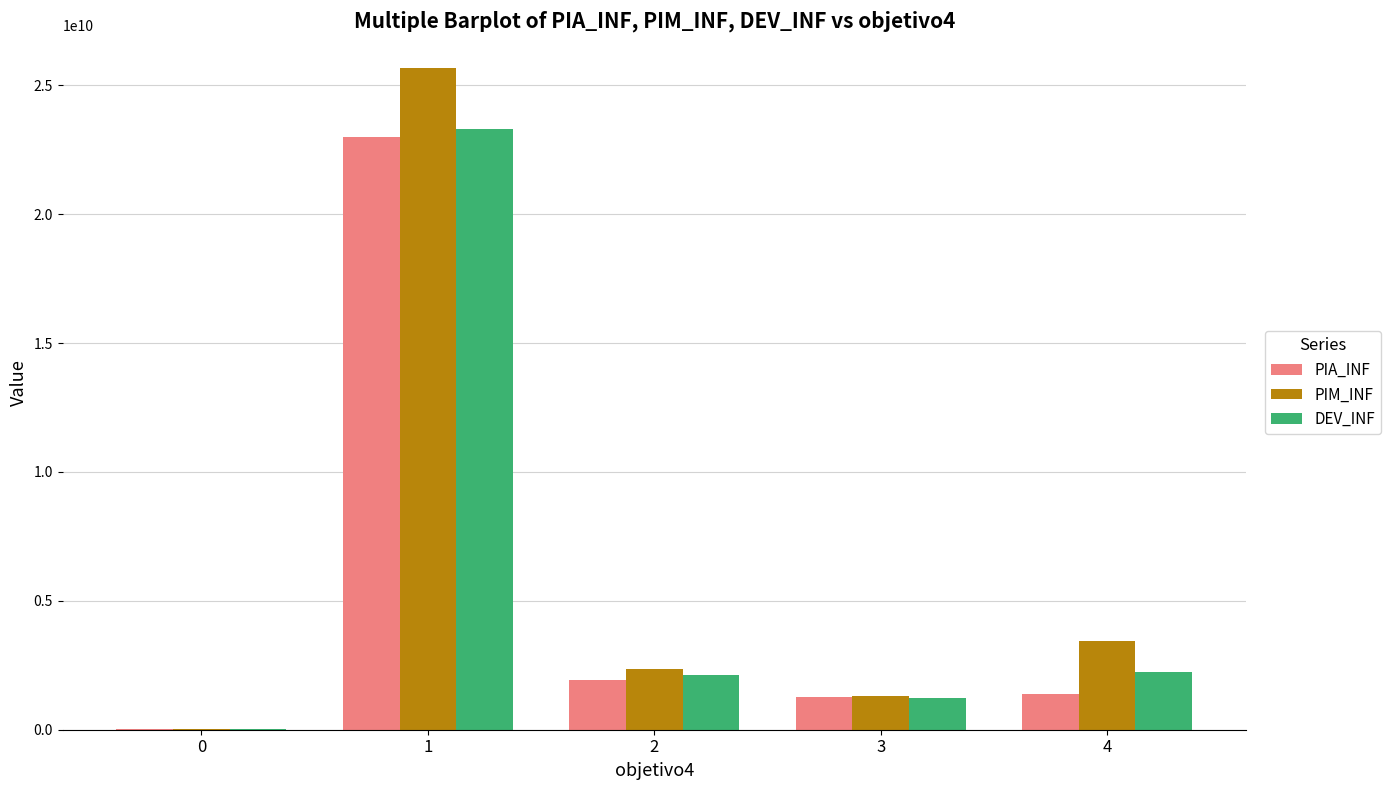

What is the sum of the PIM_INF values at 2 and 0?

2400581193.2